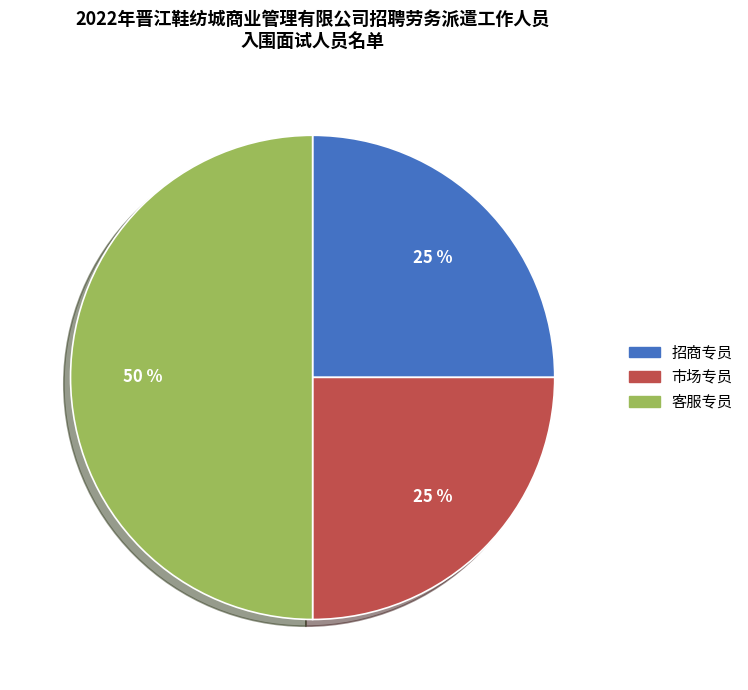

To the nearest percent, what is the combined percentage of 客服专员 and 市场专员?

75%